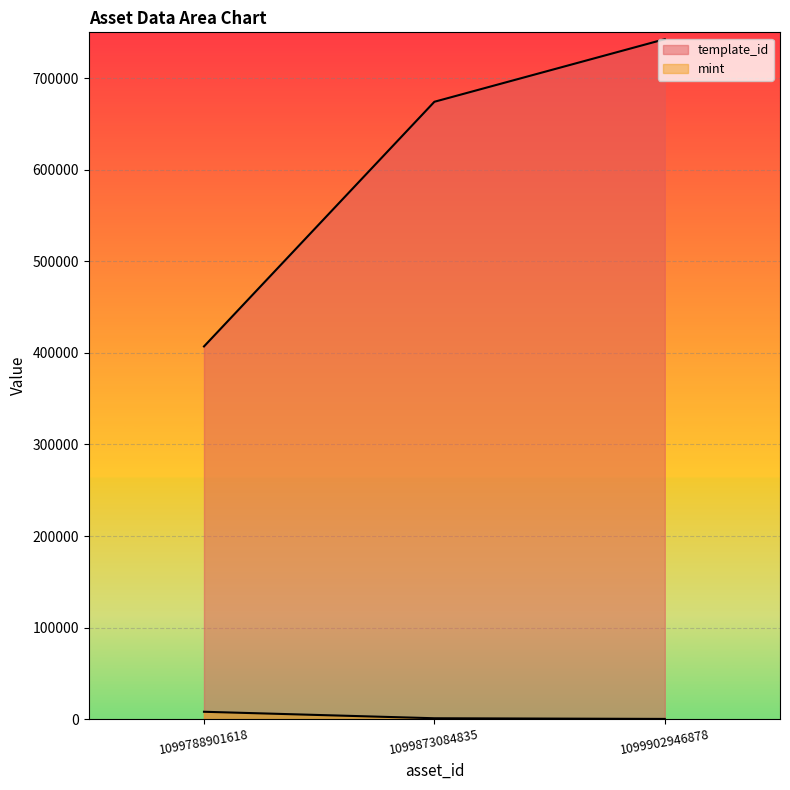

What are all the series names shown in the legend?

template_id, mint